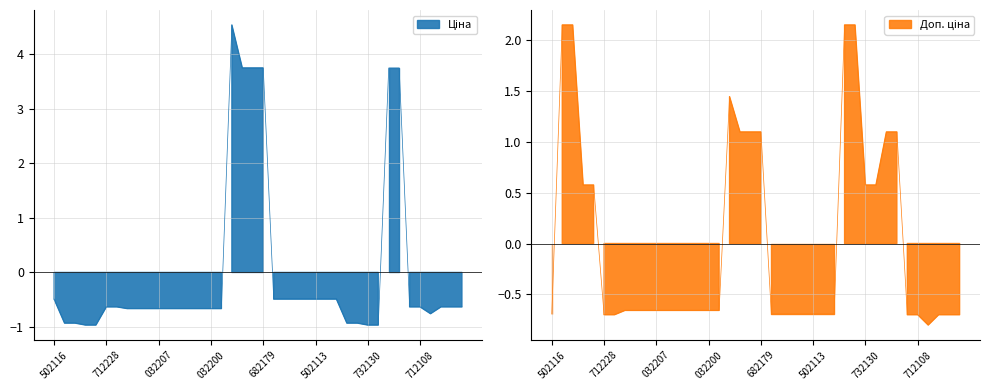

True or false: Доп. ціна has a value of -0.4 at 271712104.

False